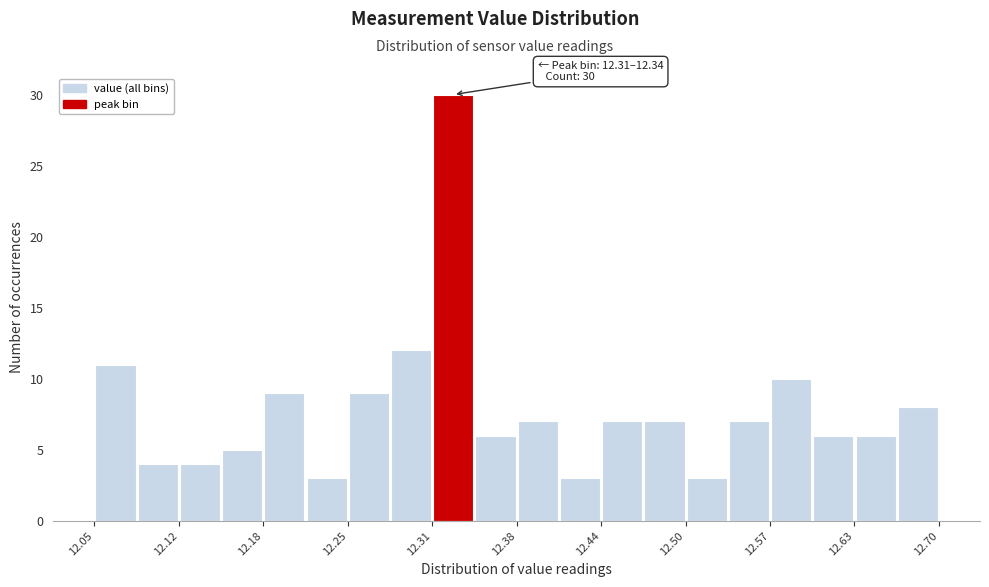

Read against the x-axis, roughly where is the centre of the tallest bar?

12.33